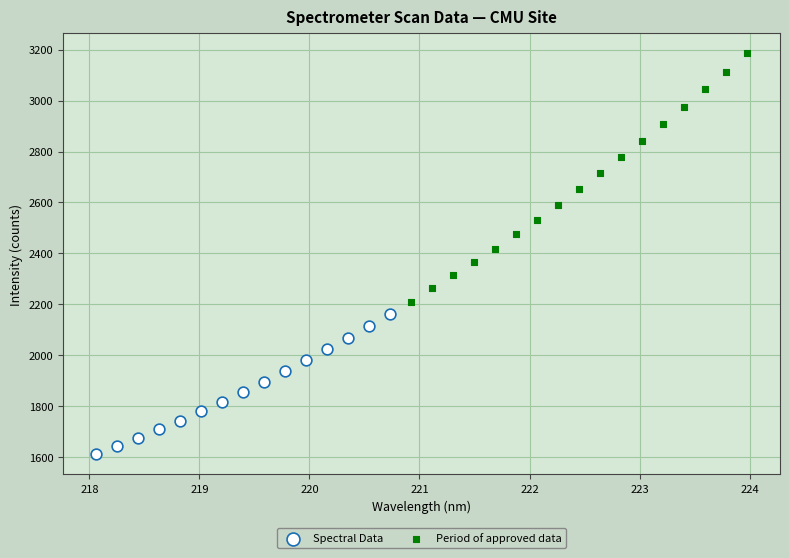

Which series reaches the maximum Y coordinate?

Period of approved data